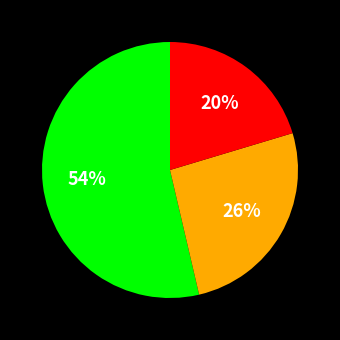

Is there a majority slice in this chart?

Yes